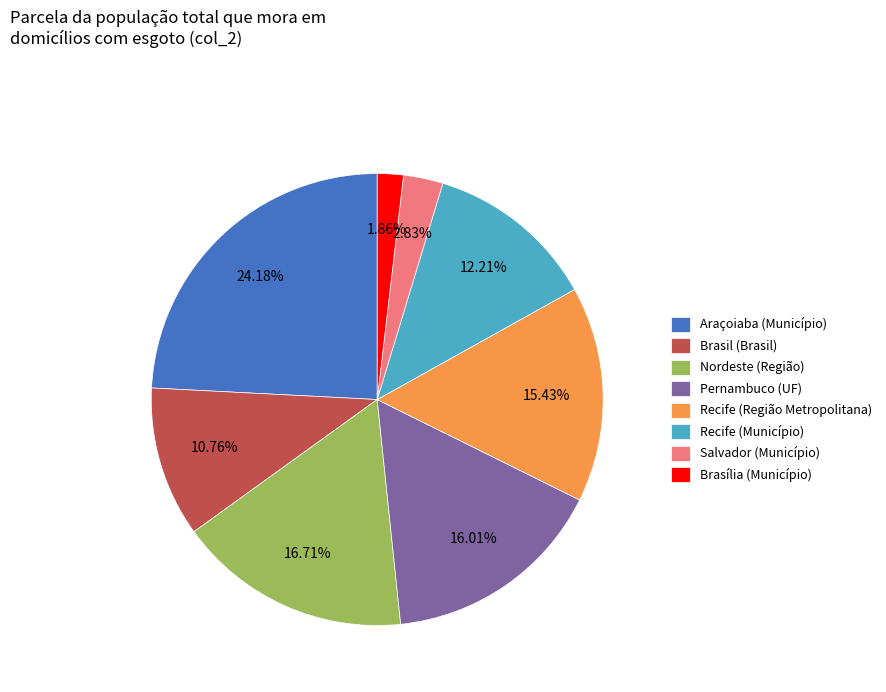

What percentage is NOT represented by Araçoiaba (Município)?

75.8%